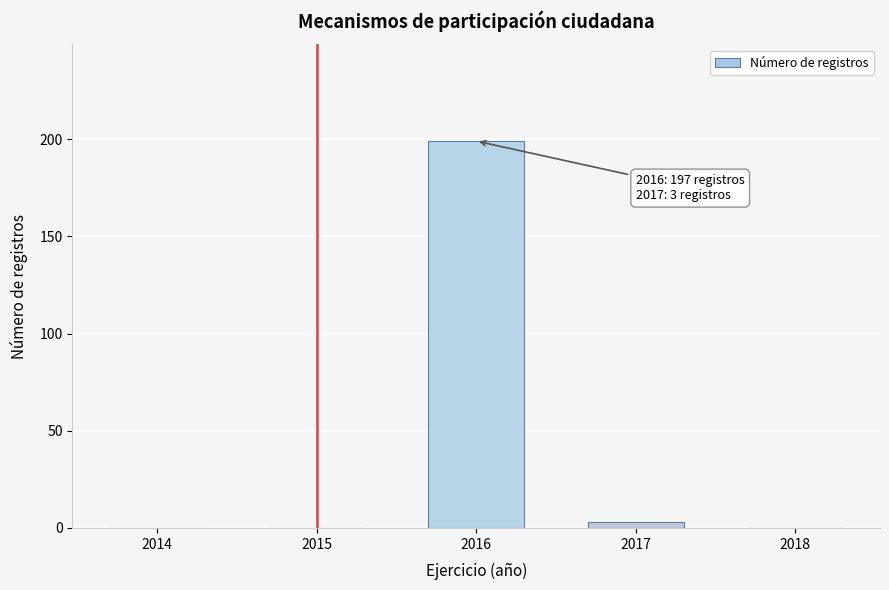

Reading left to right, list all the values displayed in this chart.

2014=0	2015=0	2016=199	2017=3	2018=0